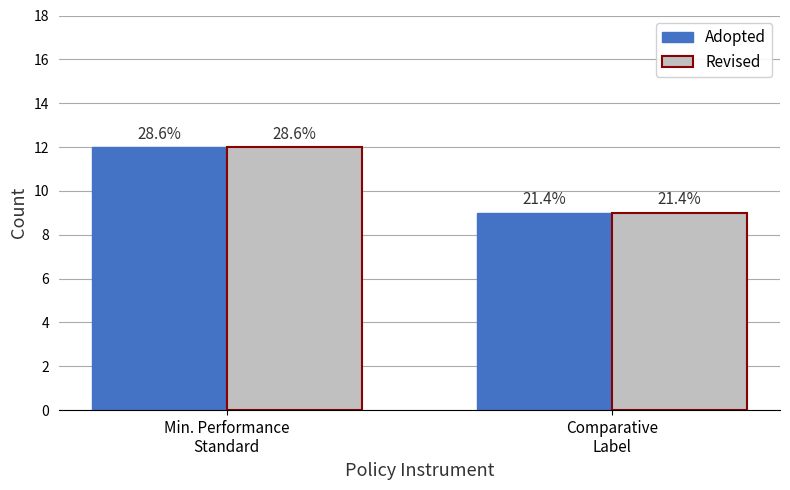

Reading left to right, transcribe all the data shown in this chart.

Adopted: Min. Performance
Standard=12	Comparative
Label=9
Revised: Min. Performance
Standard=12	Comparative
Label=9